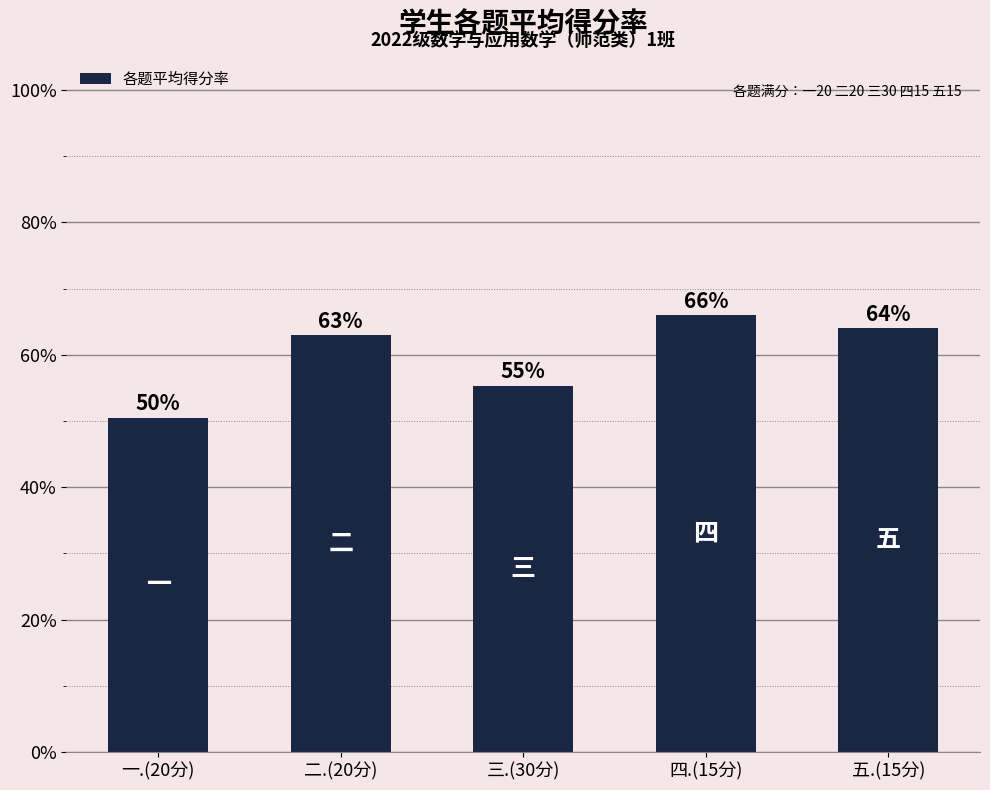

Are the bars horizontal?

No